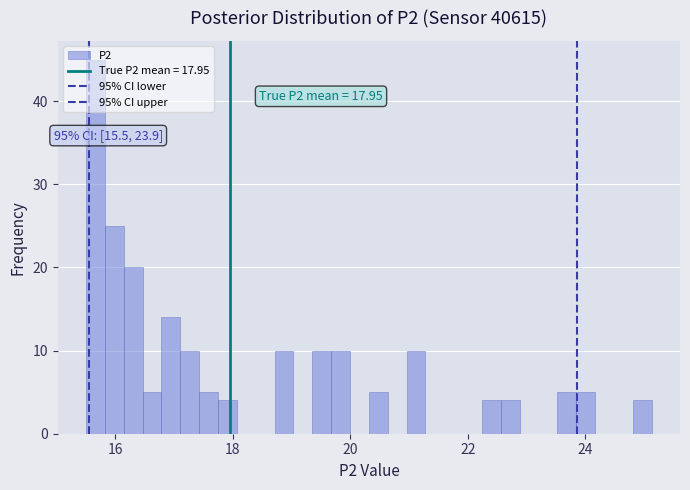

Around what value on the x-axis is the tallest bar? Give the approximate position of its centre, as read against the axis.

15.6